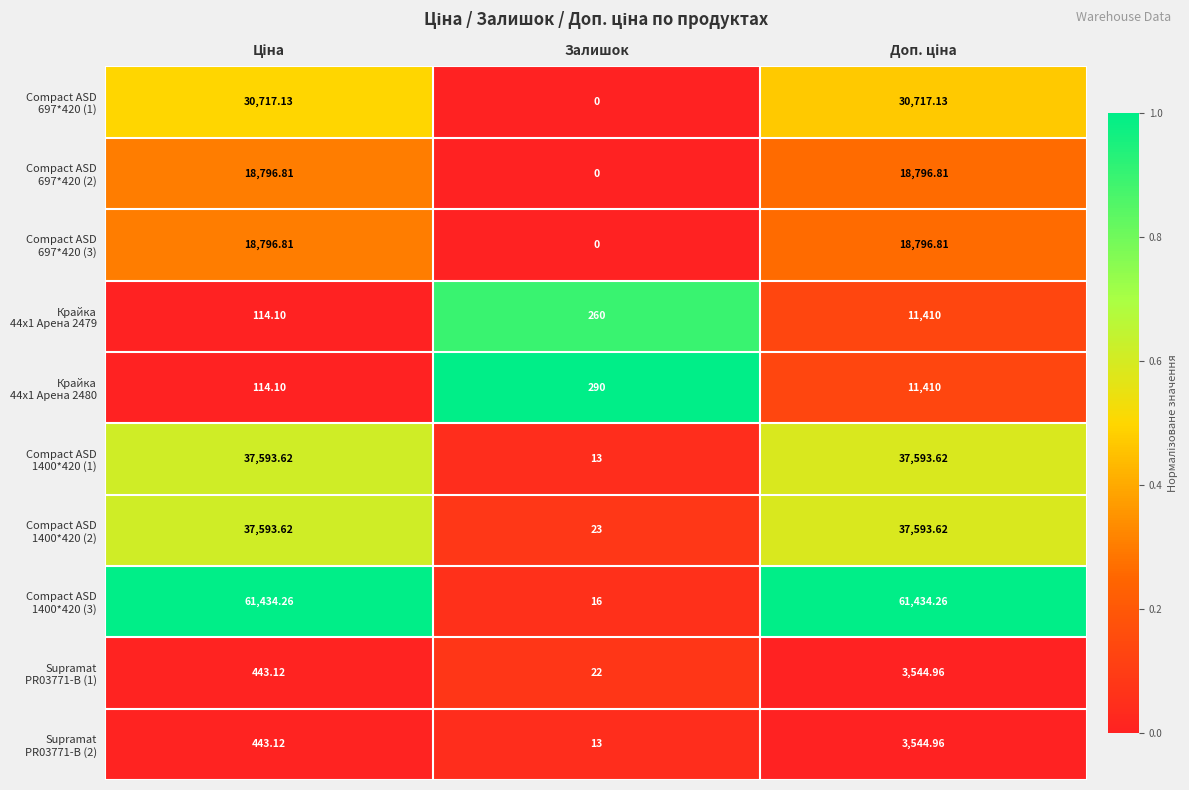

At which category does the chart reach its minimum across all series?

Залишок